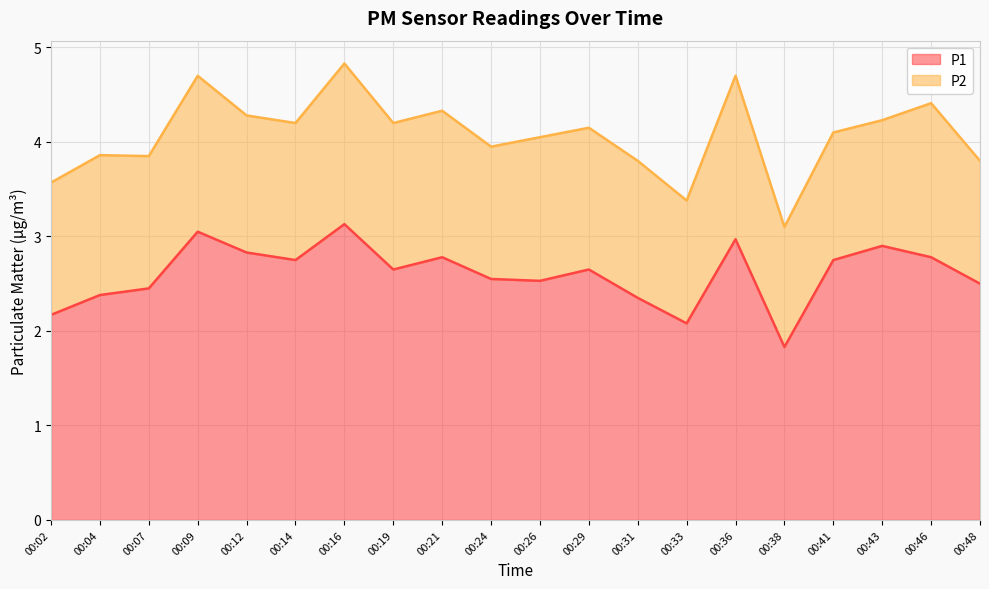

List the labels in order of value, largest first.

00:16, 00:09, 00:36, 00:43, 00:12, 00:21, 00:46, 00:14, 00:41, 00:19, 00:29, 00:24, 00:26, 00:48, 00:07, 00:04, 00:31, 00:02, 00:33, 00:38